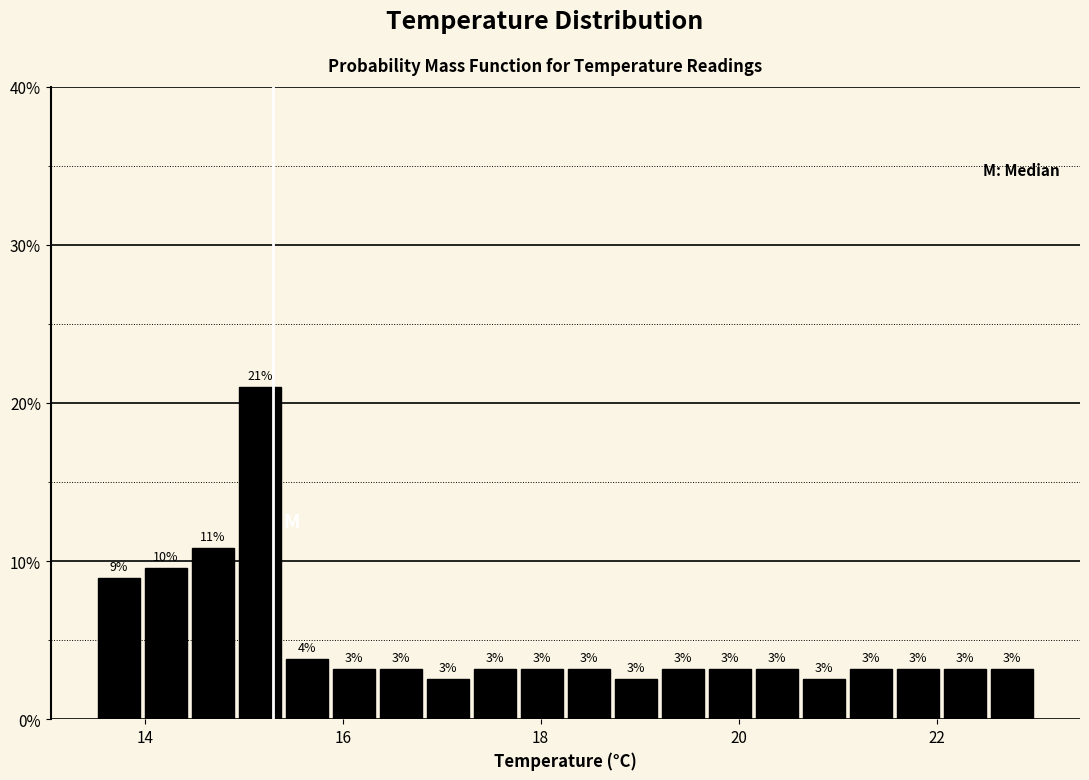

Around what value on the x-axis is the tallest bar? Give the approximate position of its centre, as read against the axis.

15.2